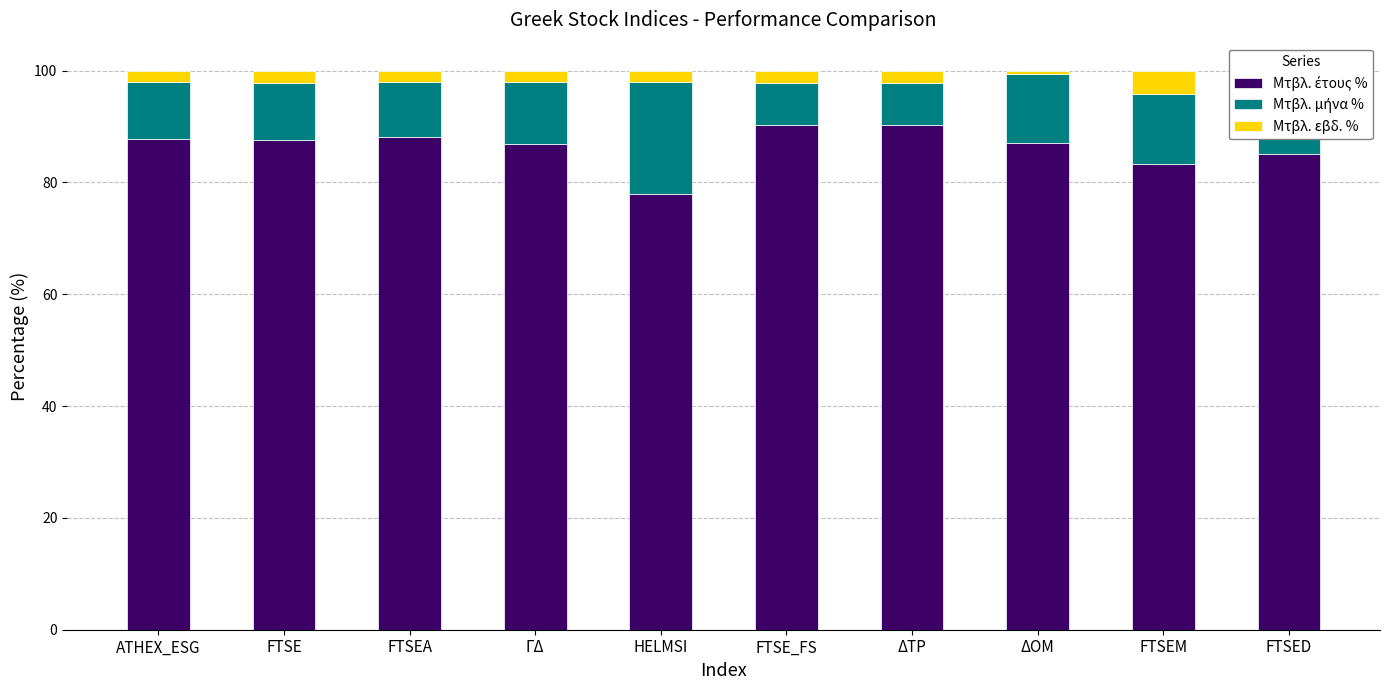

What is the lowest value of the Μτβλ. έτους % series?

77.9